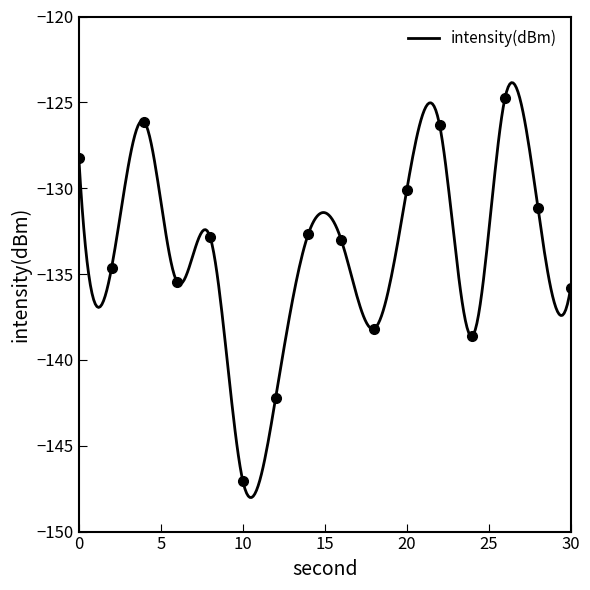

How many data points are less than -132?

10